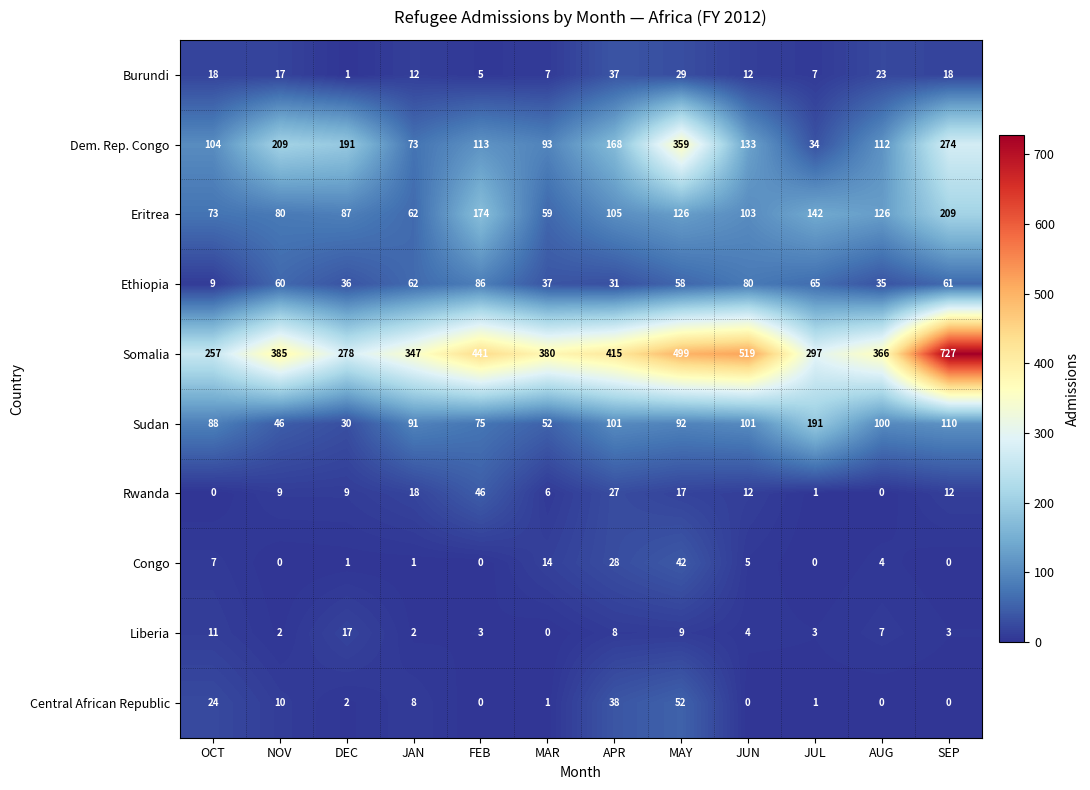

Rank the series by their maximum value, from highest to lowest.

Somalia, Dem. Rep. Congo, Eritrea, Sudan, Ethiopia, Central African Republic, Rwanda, Congo, Burundi, Liberia